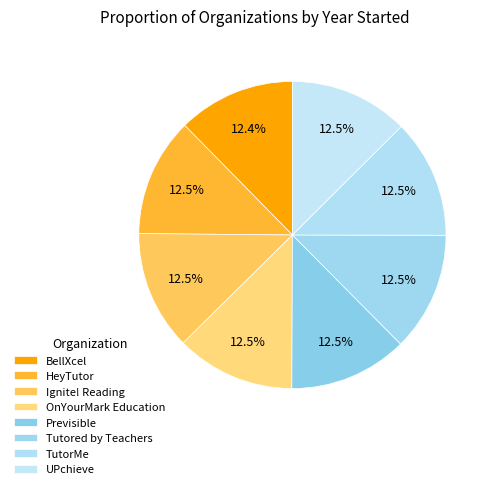

What percentage is the HeyTutor slice, to the nearest percent?

12%